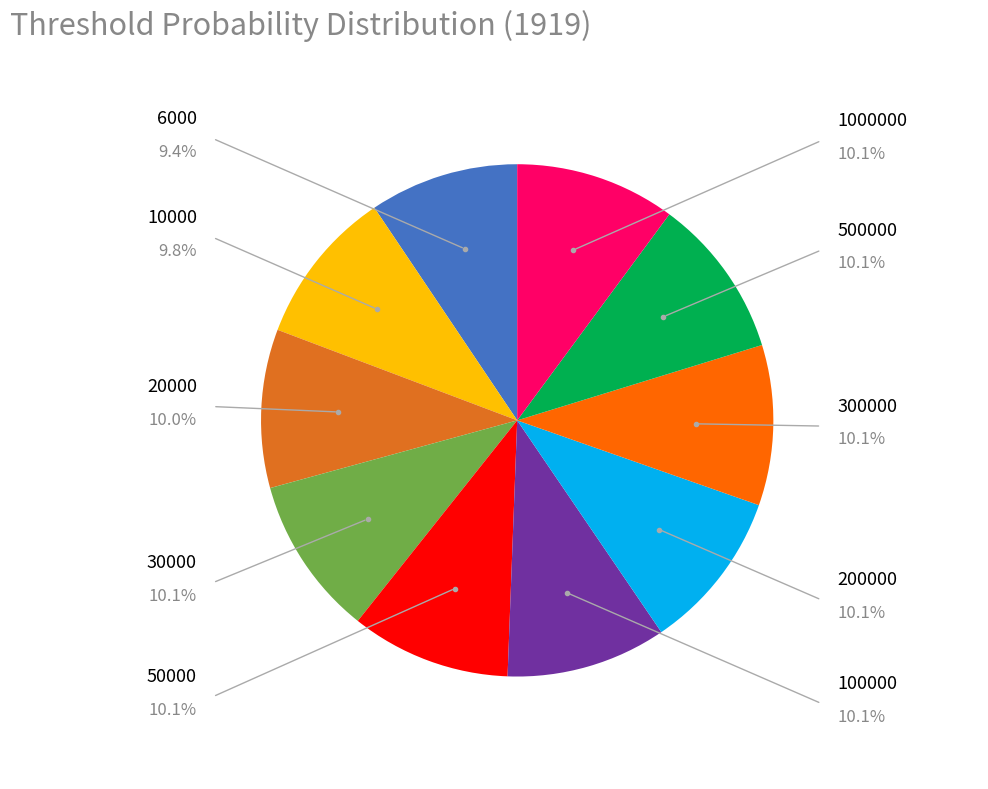

Is there a majority slice in this chart?

No